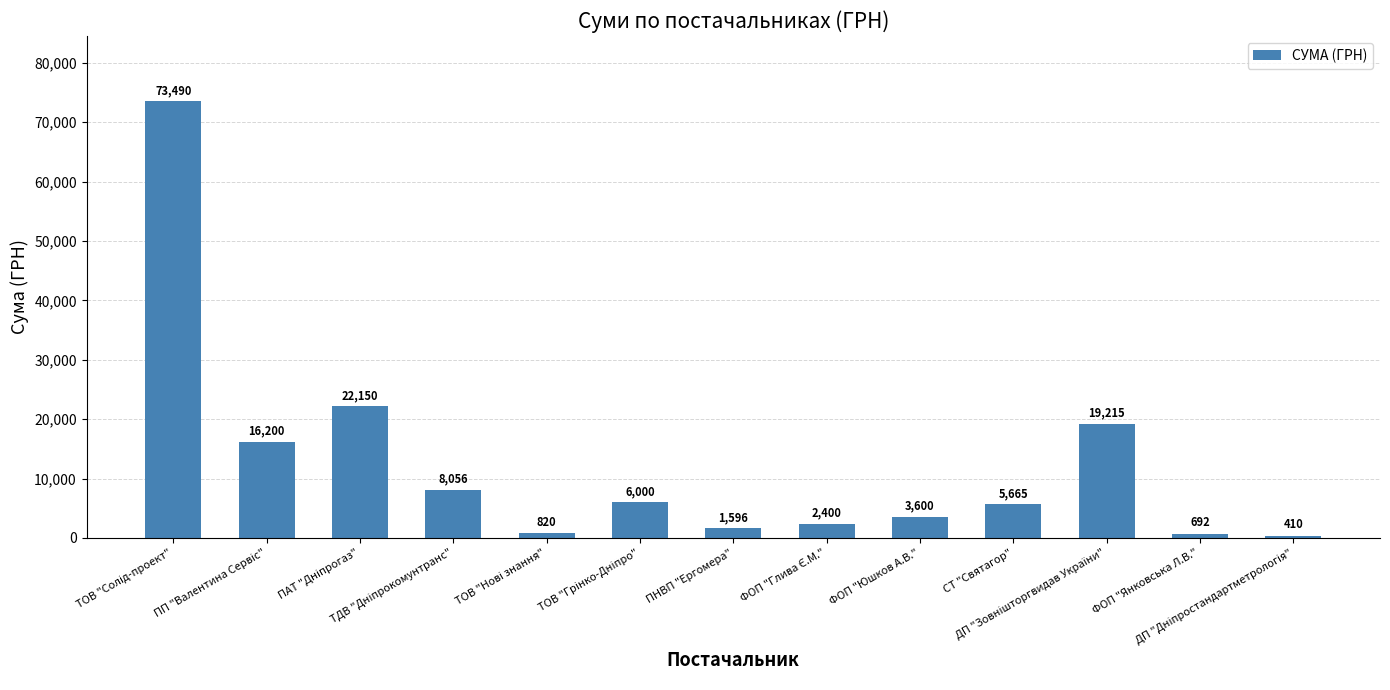

What is the minimum value shown in the chart?

410.0